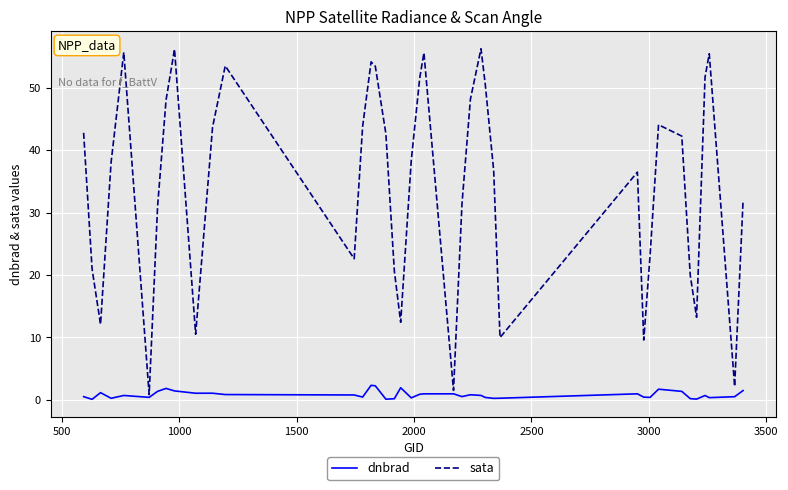

Which series has the widest spread of values?

sata